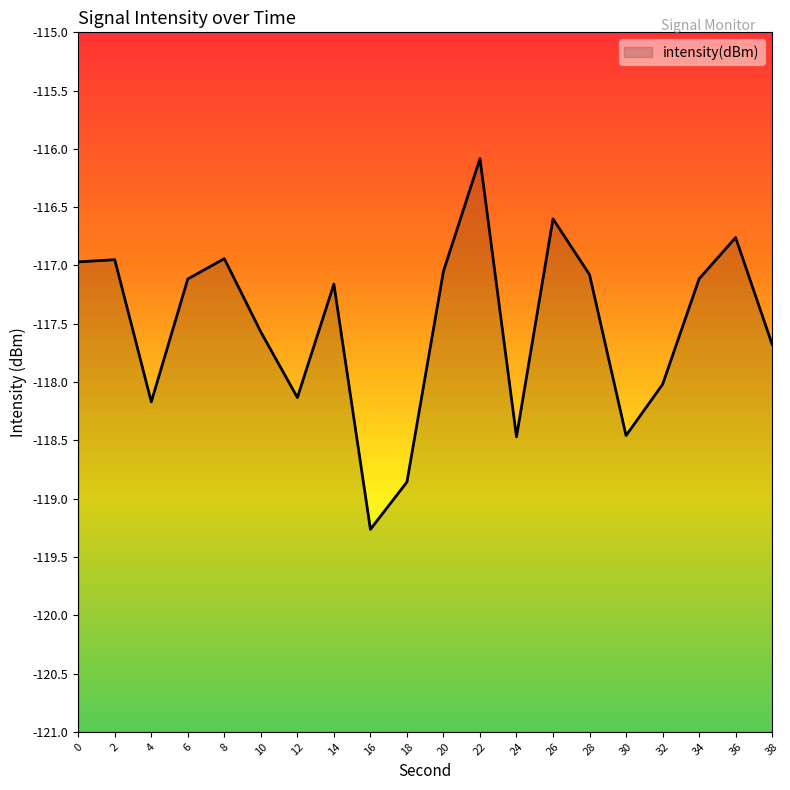

Reading right to left, extract all data points from this chart.

38=-117.7	36=-116.8	34=-117.1	32=-118.0	30=-118.5	28=-117.1	26=-116.6	24=-118.5	22=-116.1	20=-117.0	18=-118.9	16=-119.3	14=-117.2	12=-118.1	10=-117.6	8=-116.9	6=-117.1	4=-118.2	2=-117.0	0=-117.0